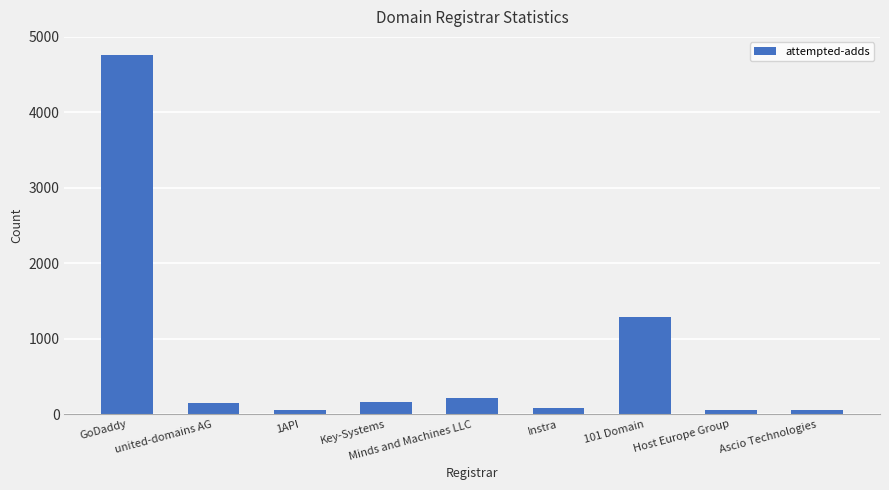

Between GoDaddy and Ascio Technologies, which is larger?

GoDaddy